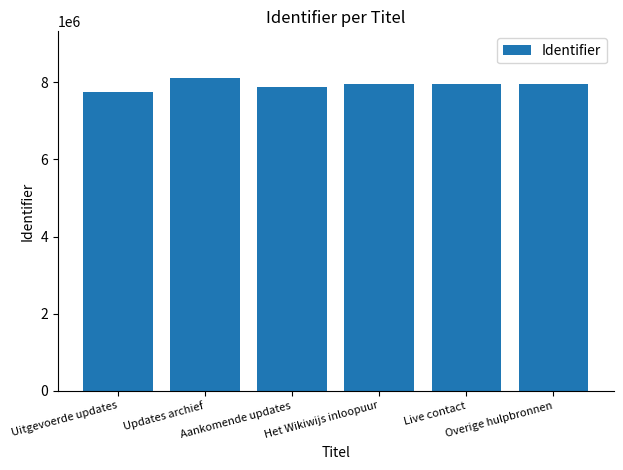

What is the difference between the second highest and minimum values?

212012